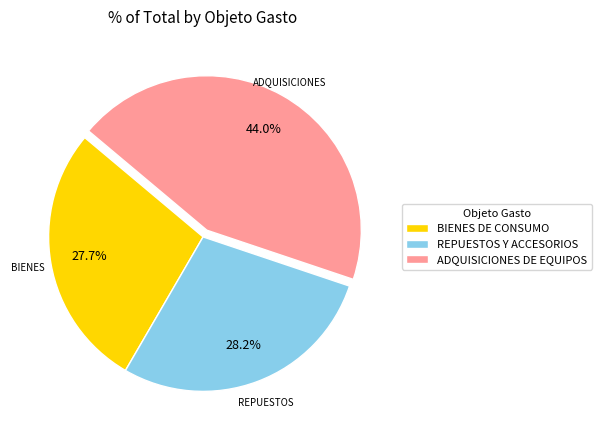

Combined, what portion of the pie is BIENES DE CONSUMO and REPUESTOS Y ACCESORIOS?

56.0%